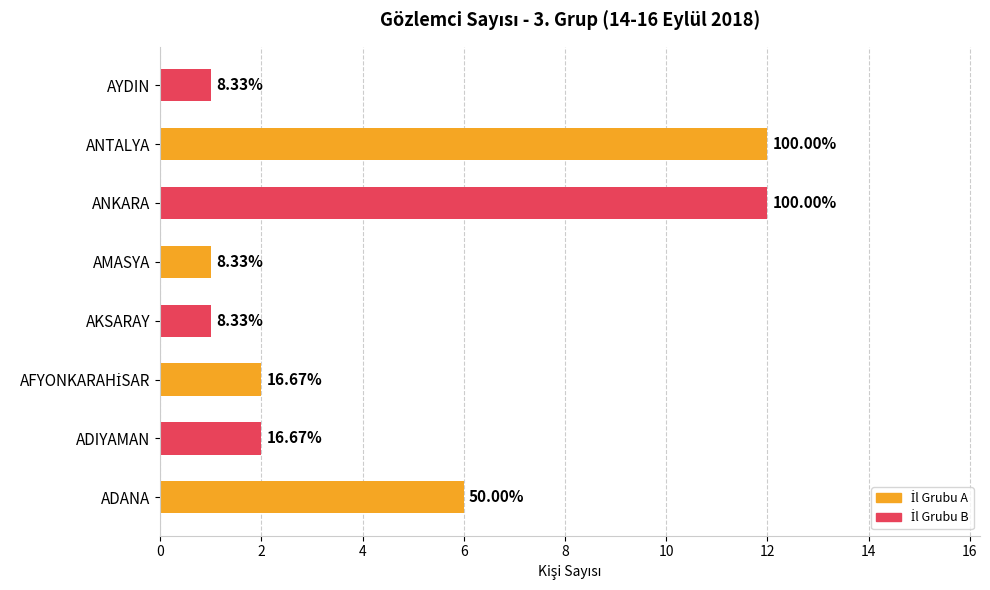

How many bars are there in total?

8